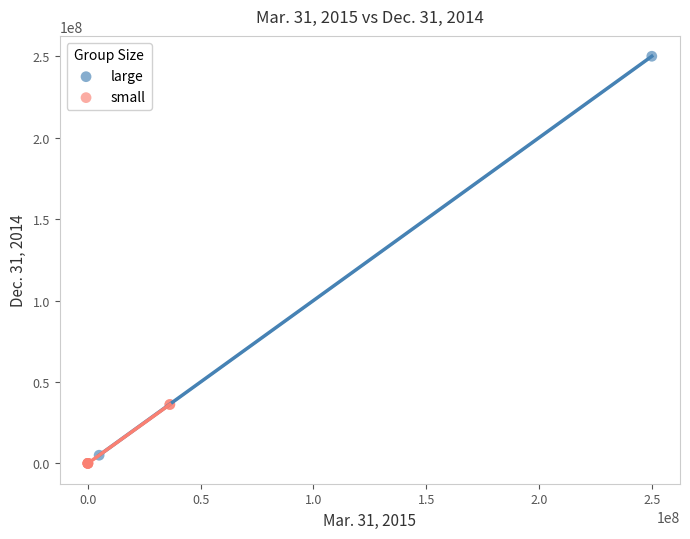

What are all the series names shown in the legend?

large, small